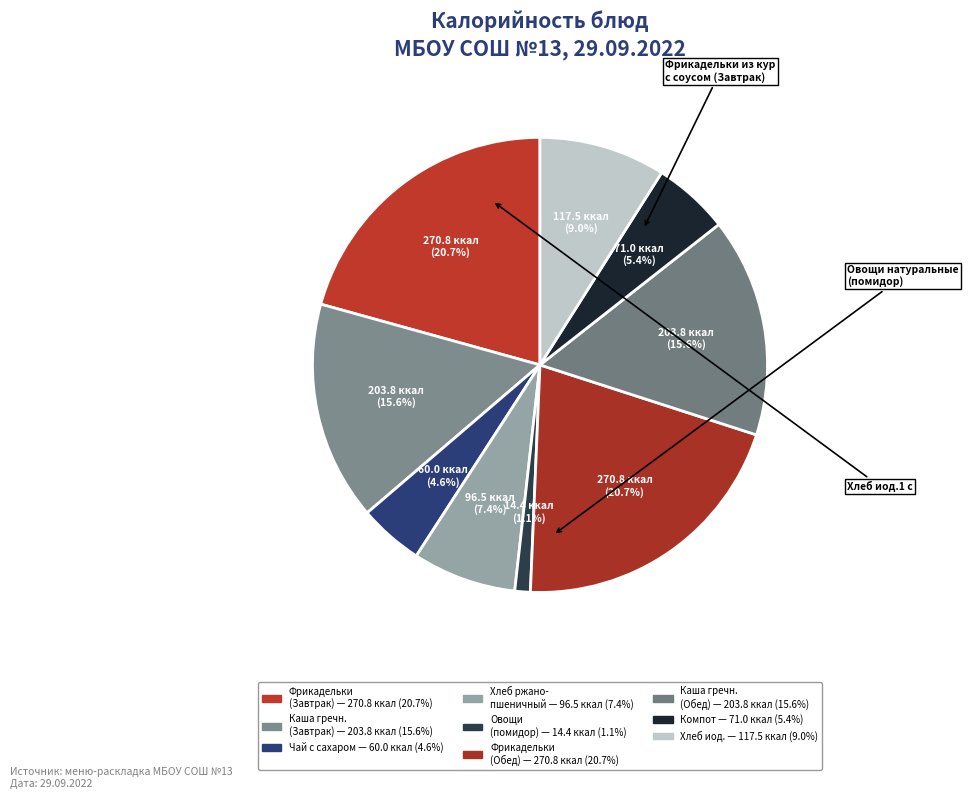

To the nearest percent, what is the average slice percentage?

11%